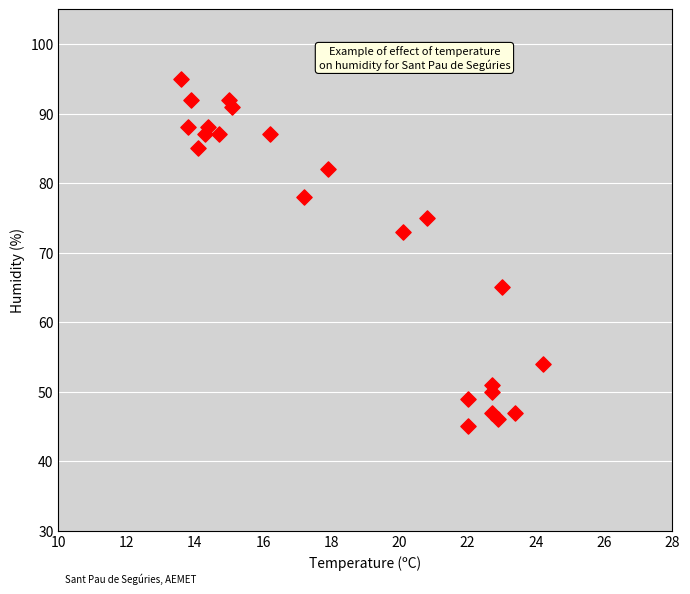

What is the range of Y values (max minus min)?

50